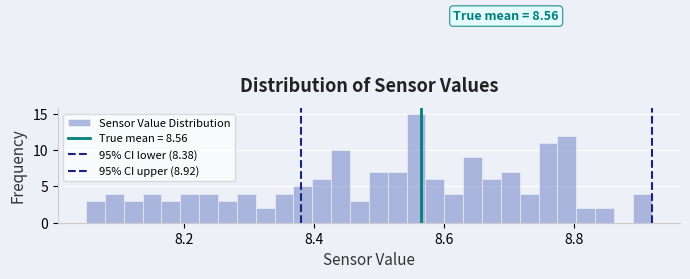

Read against the x-axis, roughly where is the centre of the tallest bar?

8.56